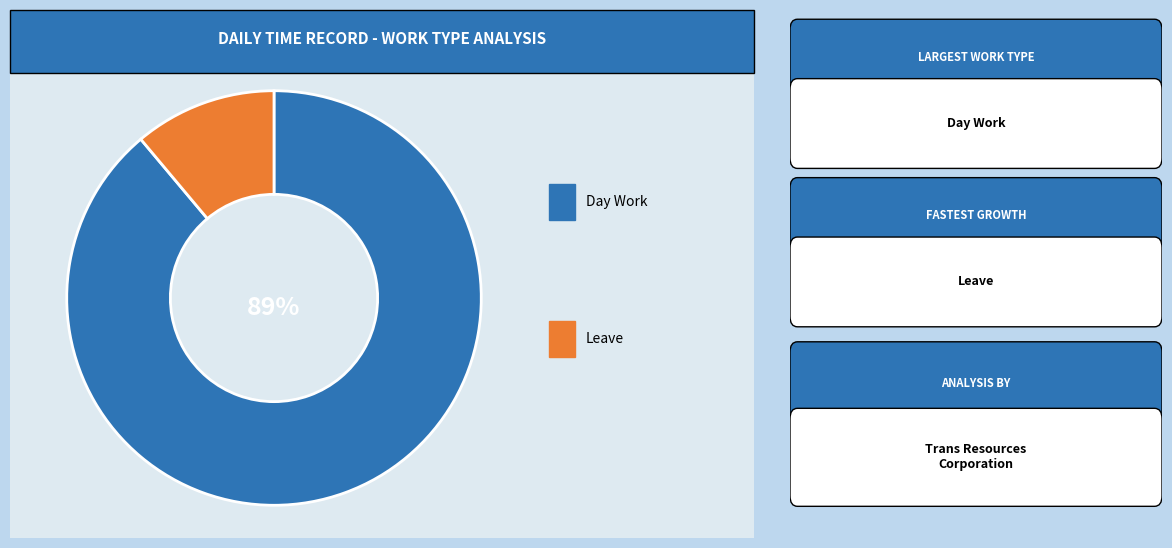

Is there a majority slice in this chart?

Yes